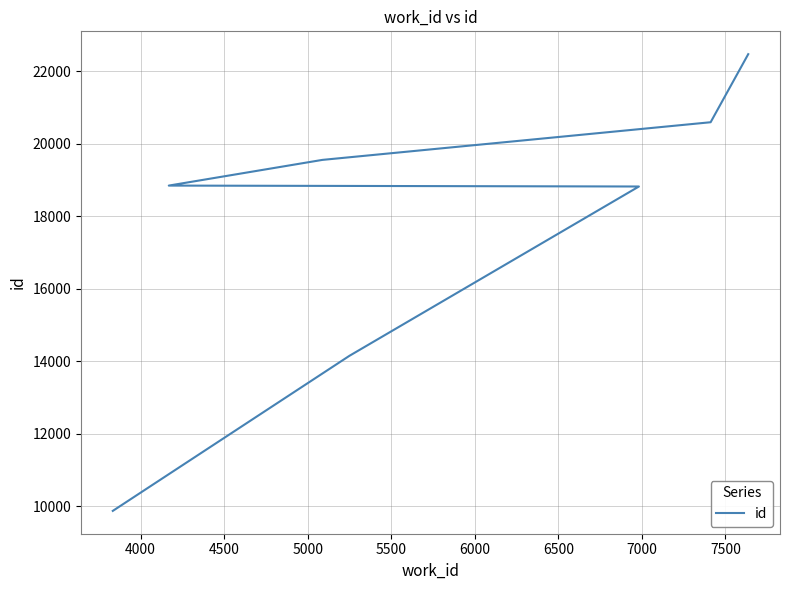

How many values exceed 18841?

3